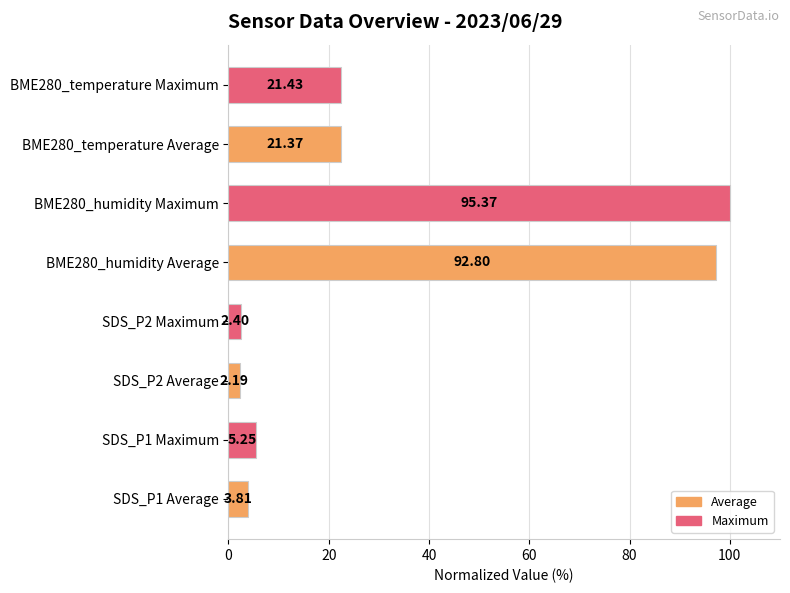

How many bars are there in total?

8